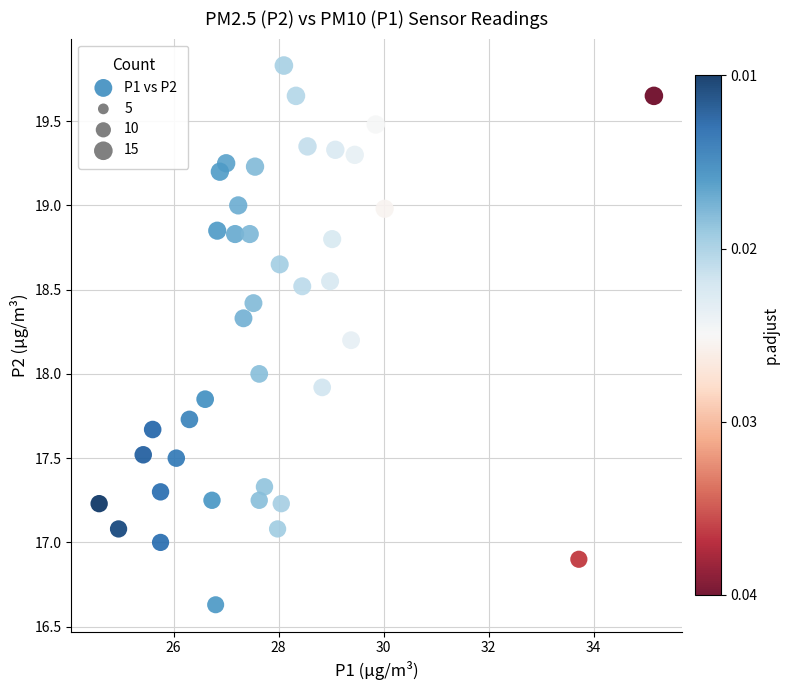

What is the range of X values (max minus min)?

10.6